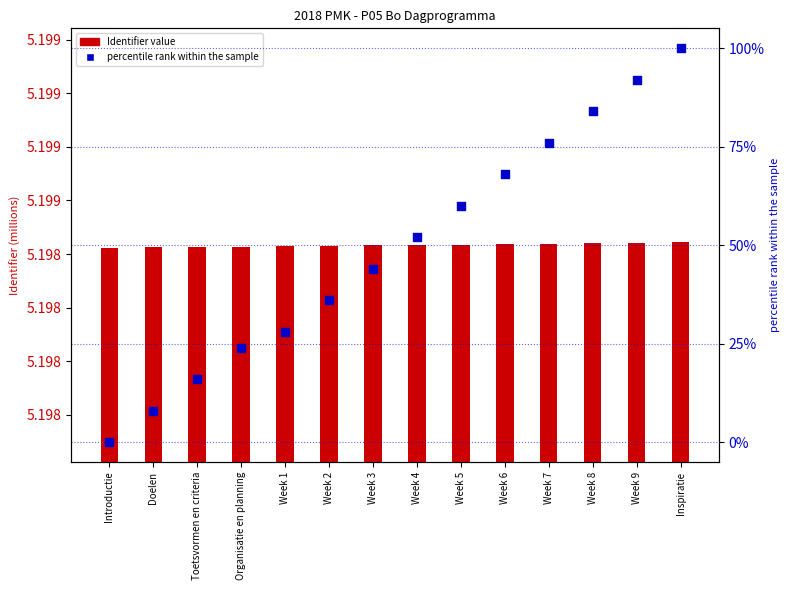

What is the total value across all series at Toetsvormen en criteria?

21.2